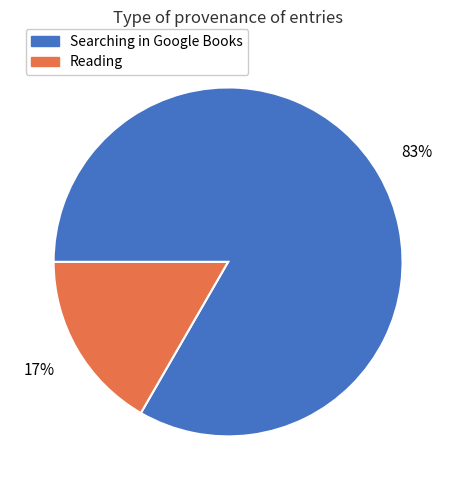

To the nearest percent, what is the combined percentage of Searching in Google Books and Reading?

100%